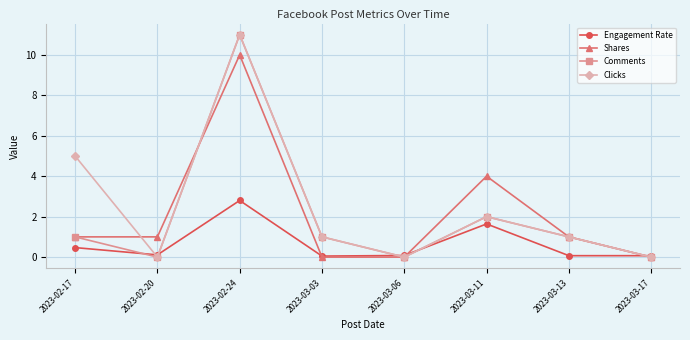

What is the difference between the Shares values at 2023-03-17 and 2023-02-17?

1.0